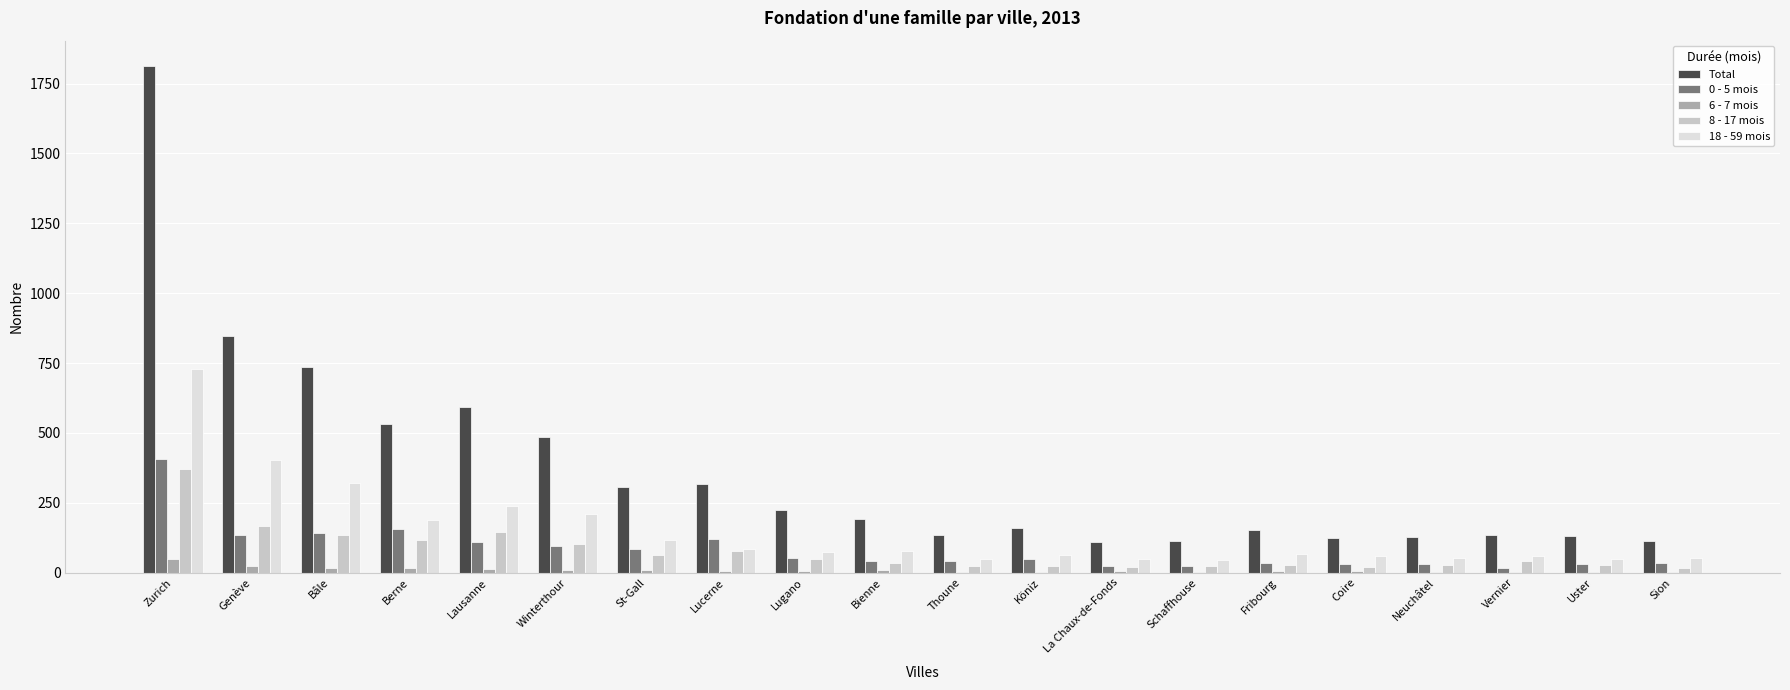

What is the spread (max minus min) of values at St-Gall?

296